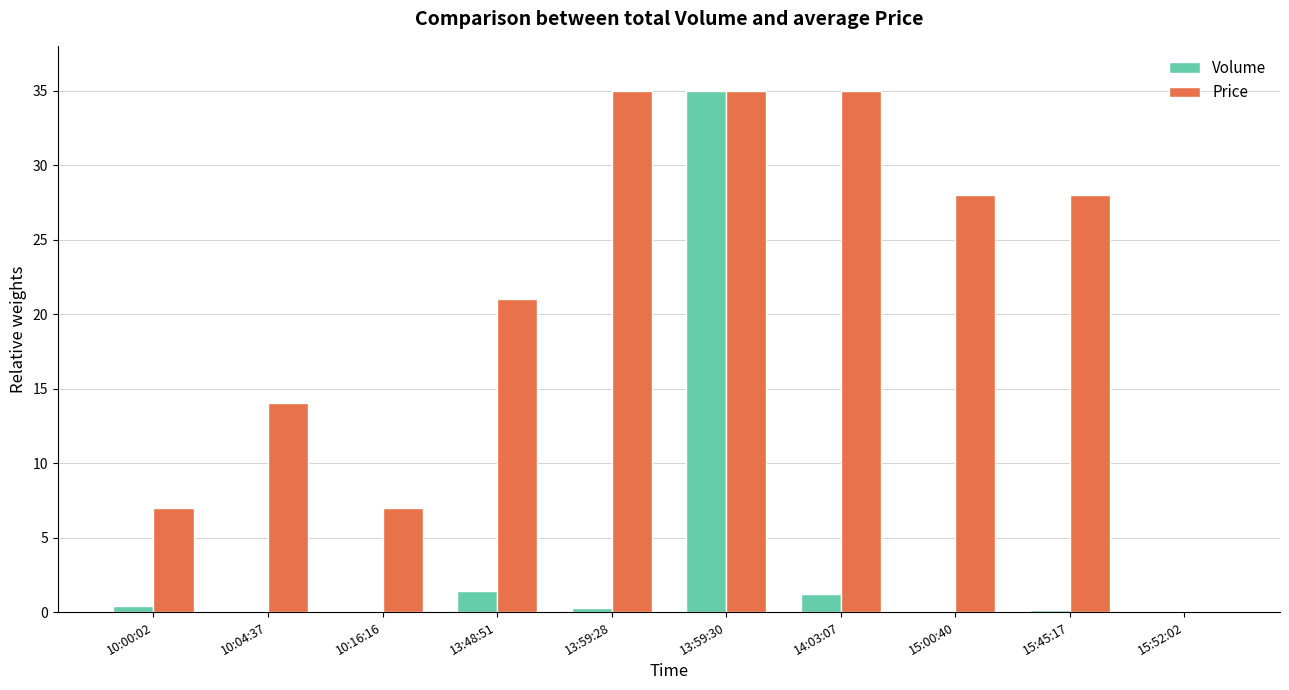

At which label does Volume reach its peak?

13:59:30